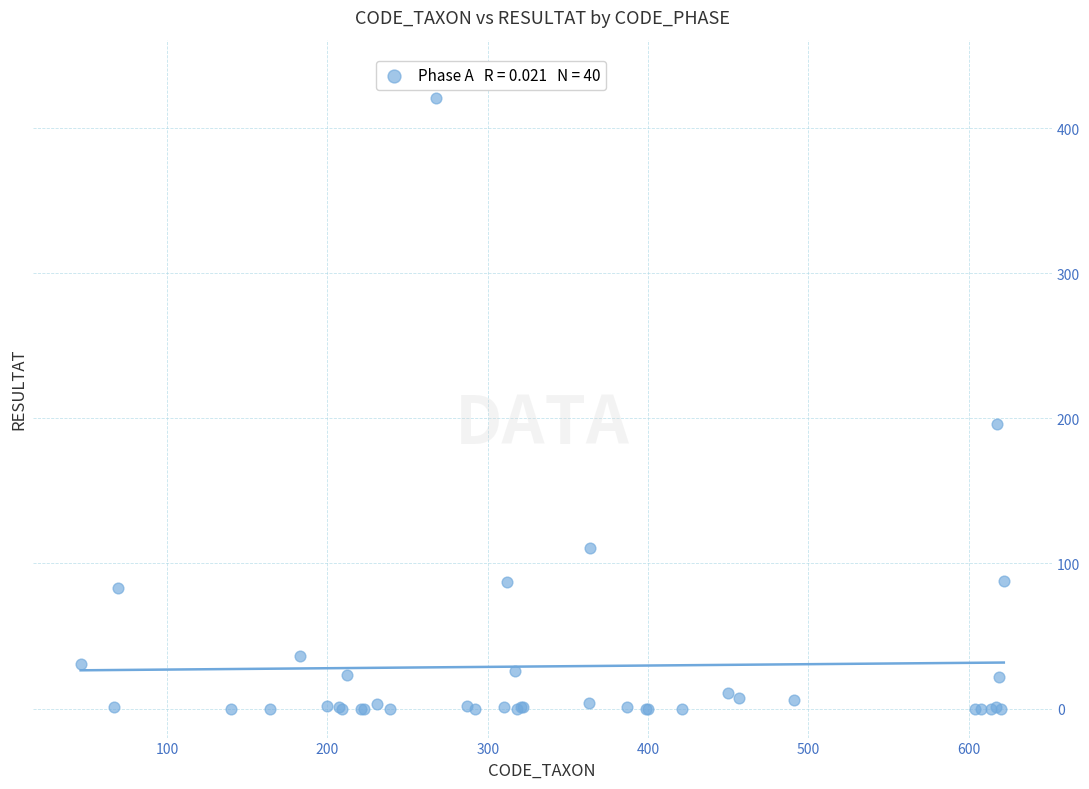

What Y value in the scatter plot is closest to 210?

196